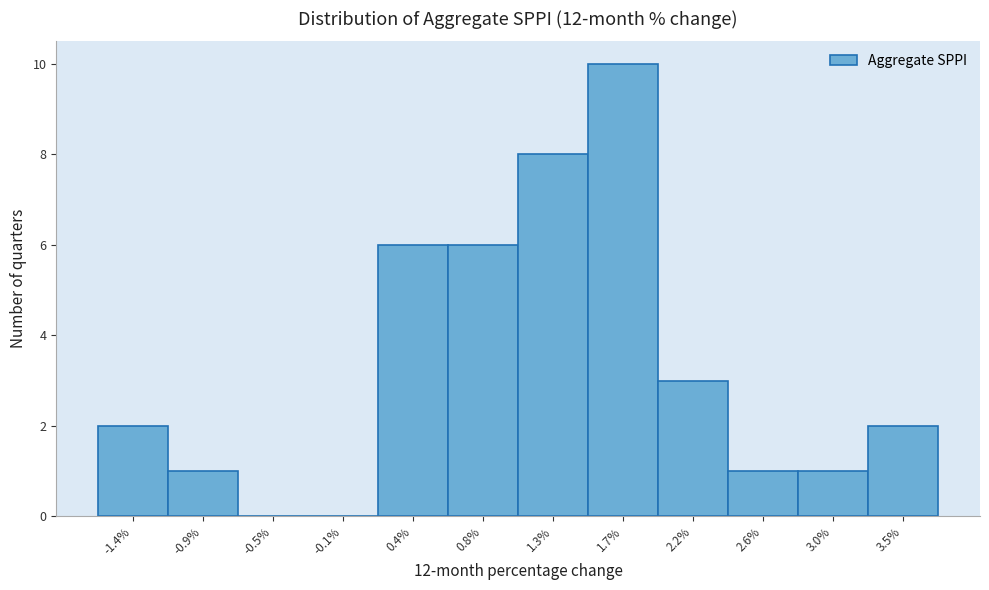

Which range on the x-axis has the tallest bar?

1.50 to 1.95